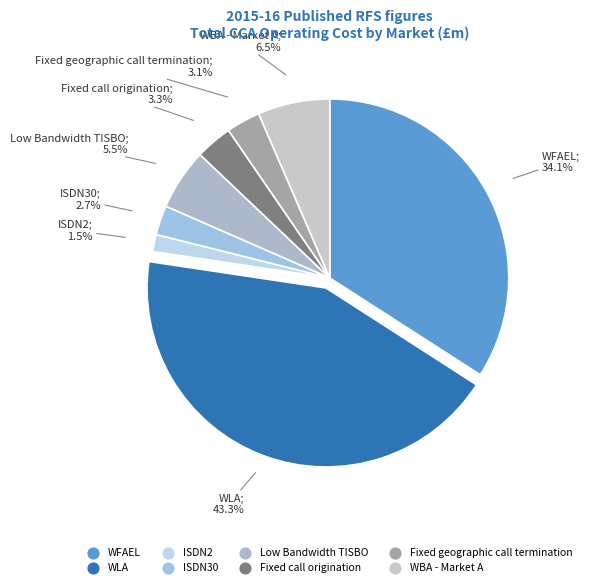

Which category has the biggest portion of the pie?

WLA